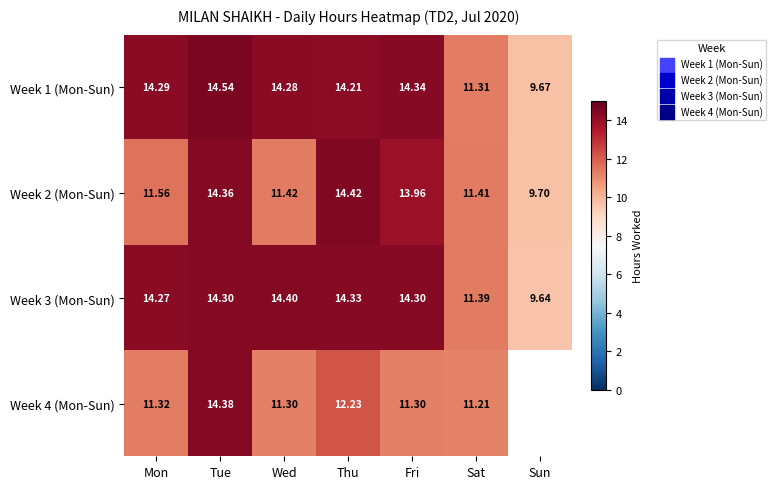

Is the value of Week 3 (Mon-Sun) at Sat greater than the value of Week 1 (Mon-Sun) at Fri?

No